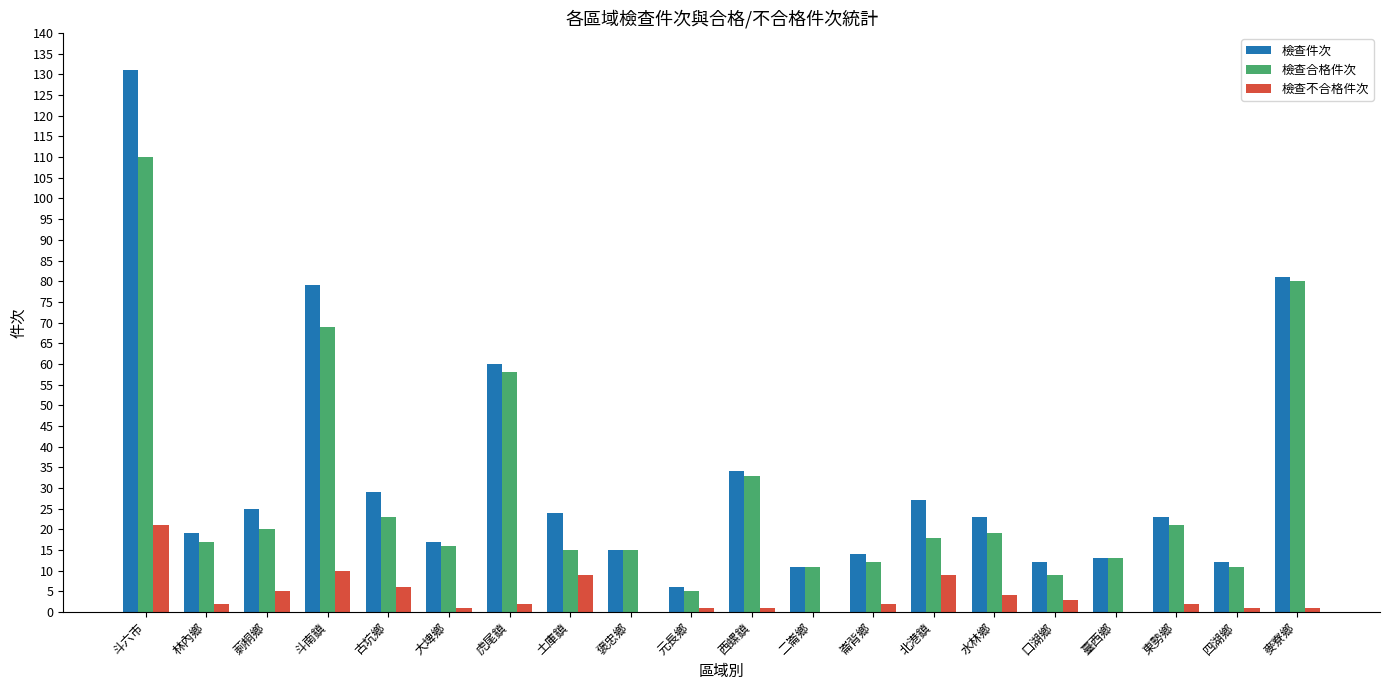

How many groups of bars are there?

20